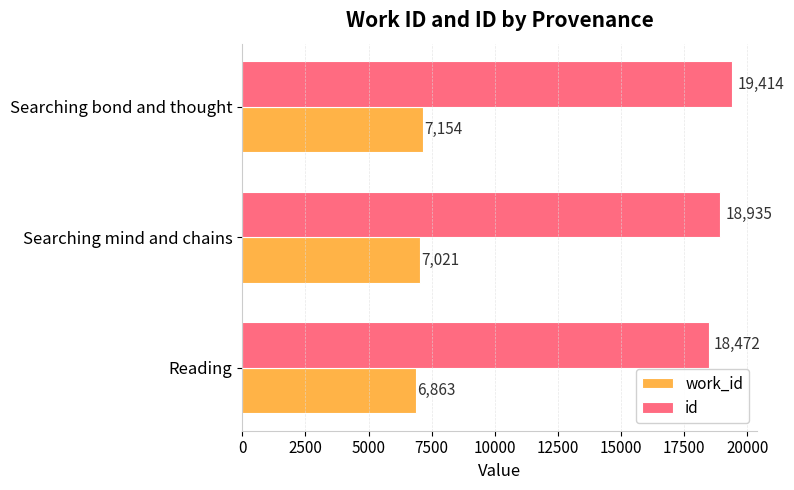

The id series shows 19414 at Searching bond and thought. True or false?

True